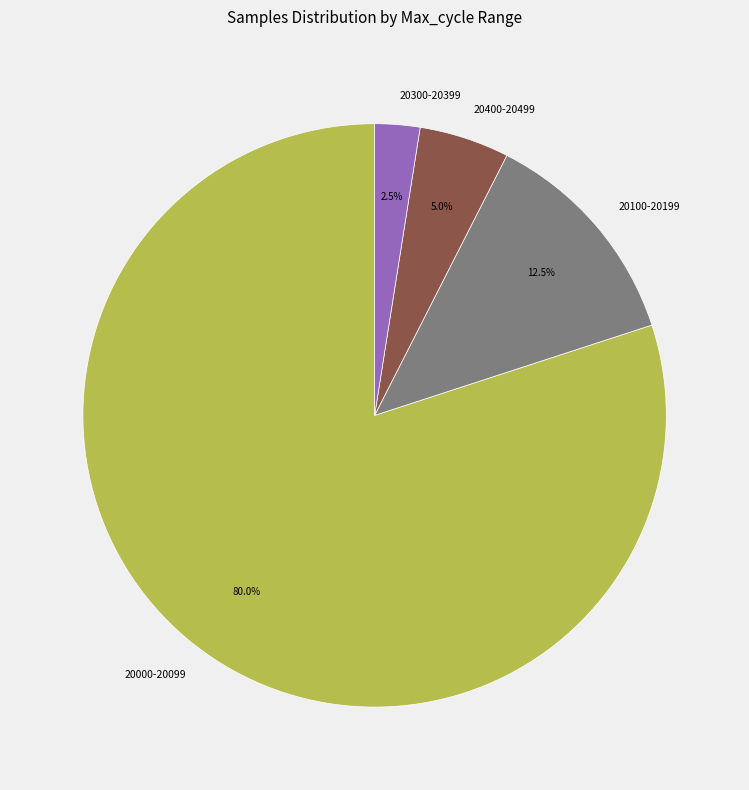

Is 20000-20099 the majority of the pie?

Yes